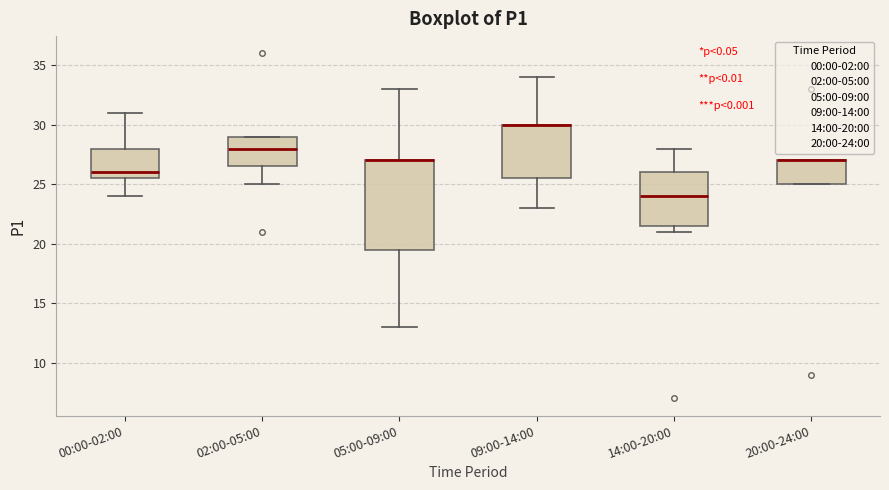

Reading left to right, transcribe this box plot: for each box, give where its median line is, the range the box spans, and where its two whiskers end, as read against the y-axis. The values are not printed on the chart, so give them approximately, as read against the axis.

00:00-02:00: median 26.0, box 25.5 to 28.0, whiskers 24.0 to 31.0
02:00-05:00: median 28.0, box 26.5 to 29.0, whiskers 25.0 to 29.0
05:00-09:00: median 27.0 (drawn on the box's upper edge), box 19.5 to 27.0, whiskers 13.0 to 33.0
09:00-14:00: median 30.0 (drawn on the box's upper edge), box 25.5 to 30.0, whiskers 23.0 to 34.0
14:00-20:00: median 24.0, box 21.5 to 26.0, whiskers 21.0 to 28.0
20:00-24:00: median 27.0 (drawn on the box's upper edge), box 25.0 to 27.0, whiskers 25.0 to 27.0